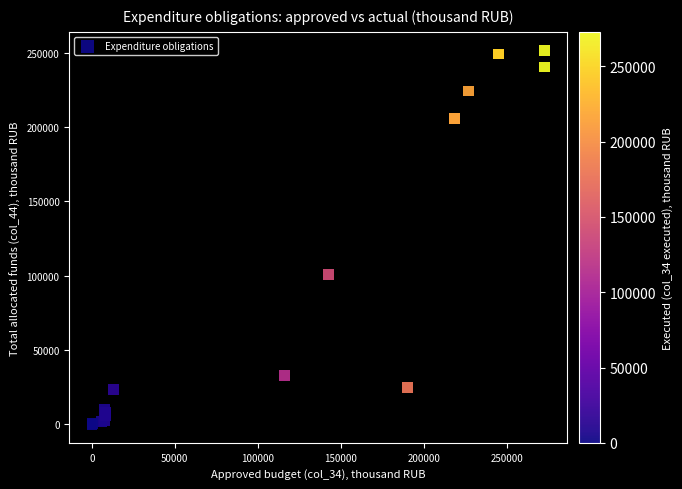

What Y value in the scatter plot is closest to 125796?

100659.1